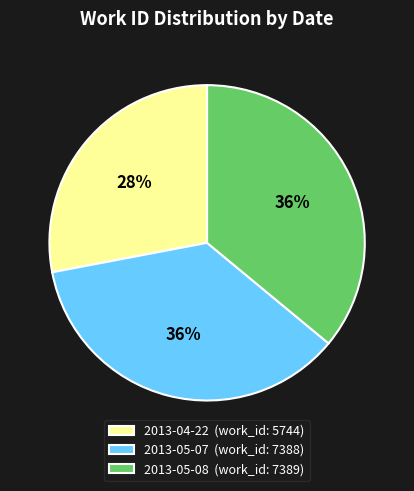

Is there a majority slice in this chart?

No